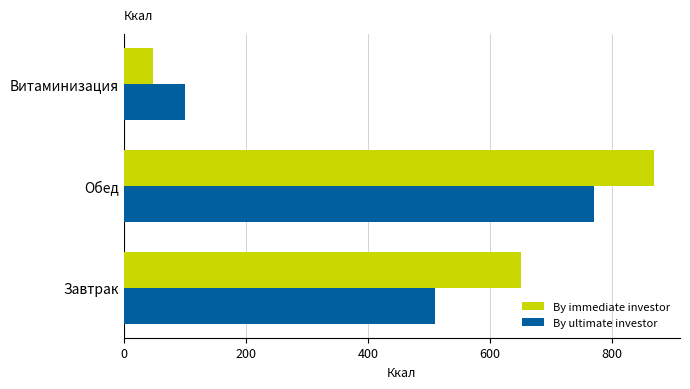

At which category does the chart reach its peak across all series?

Обед